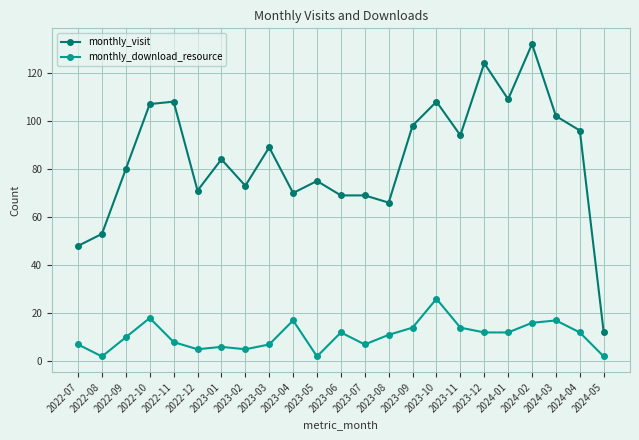

What are all the series names shown in the legend?

monthly_visit, monthly_download_resource